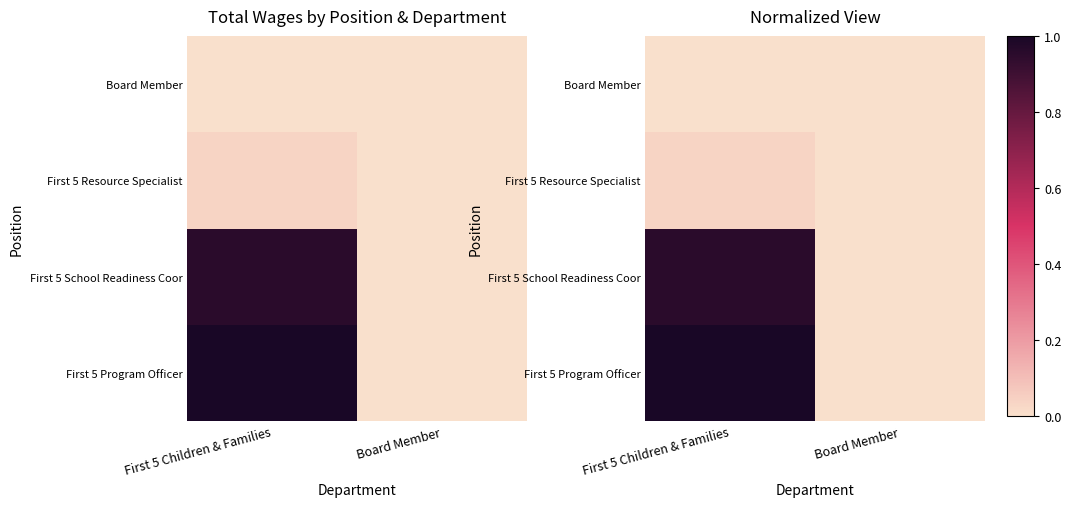

How many data points does each series have?

2